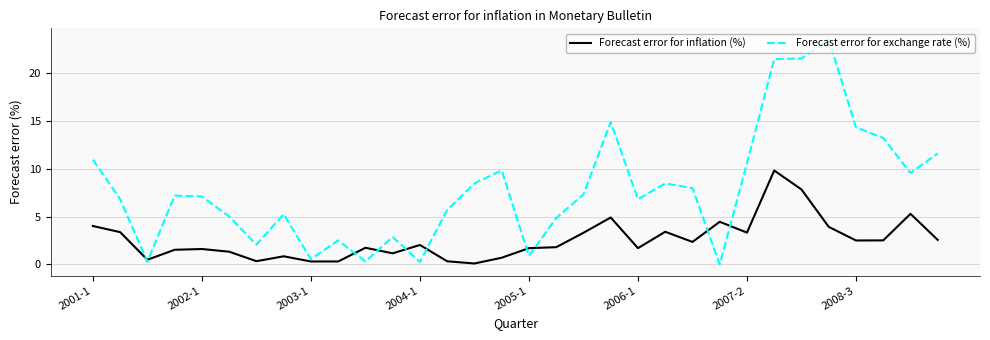

True or false: Forecast error for exchange rate (%) has more than 0 points higher than both neighbors.

True